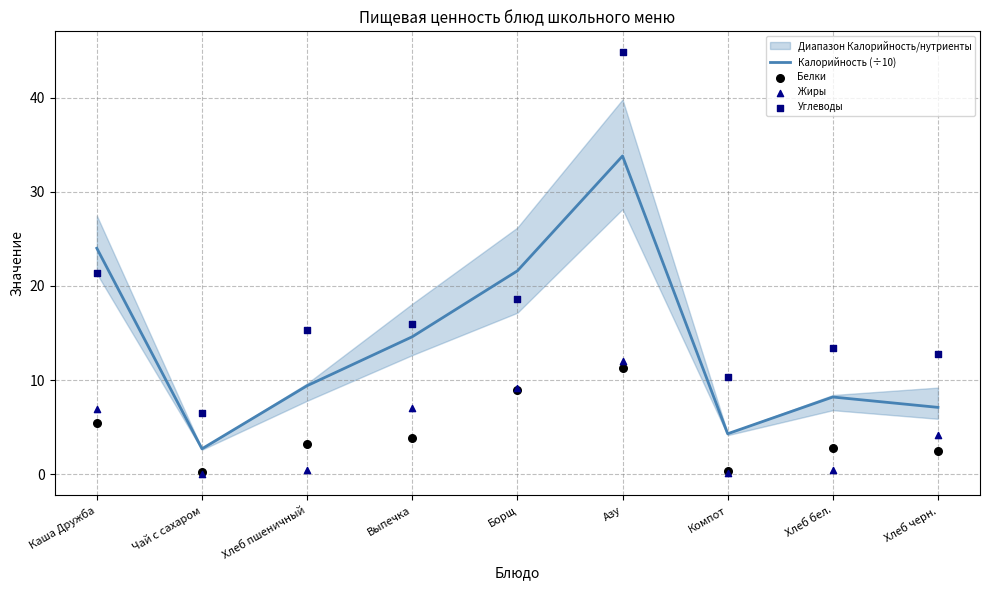

At how many categories does at least one series exceed 44?

1